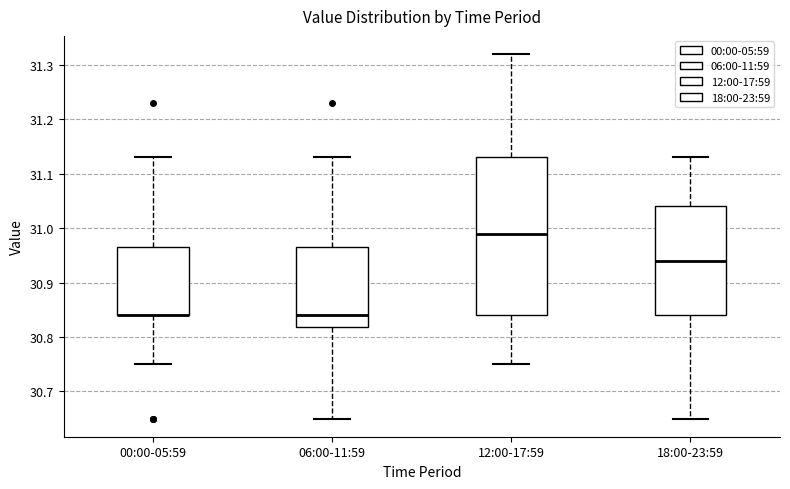

Where does the upper whisker of the box for 06:00-11:59 end on the y-axis? The values are not printed on the chart, so give them approximately, as read against the axis.

31.13